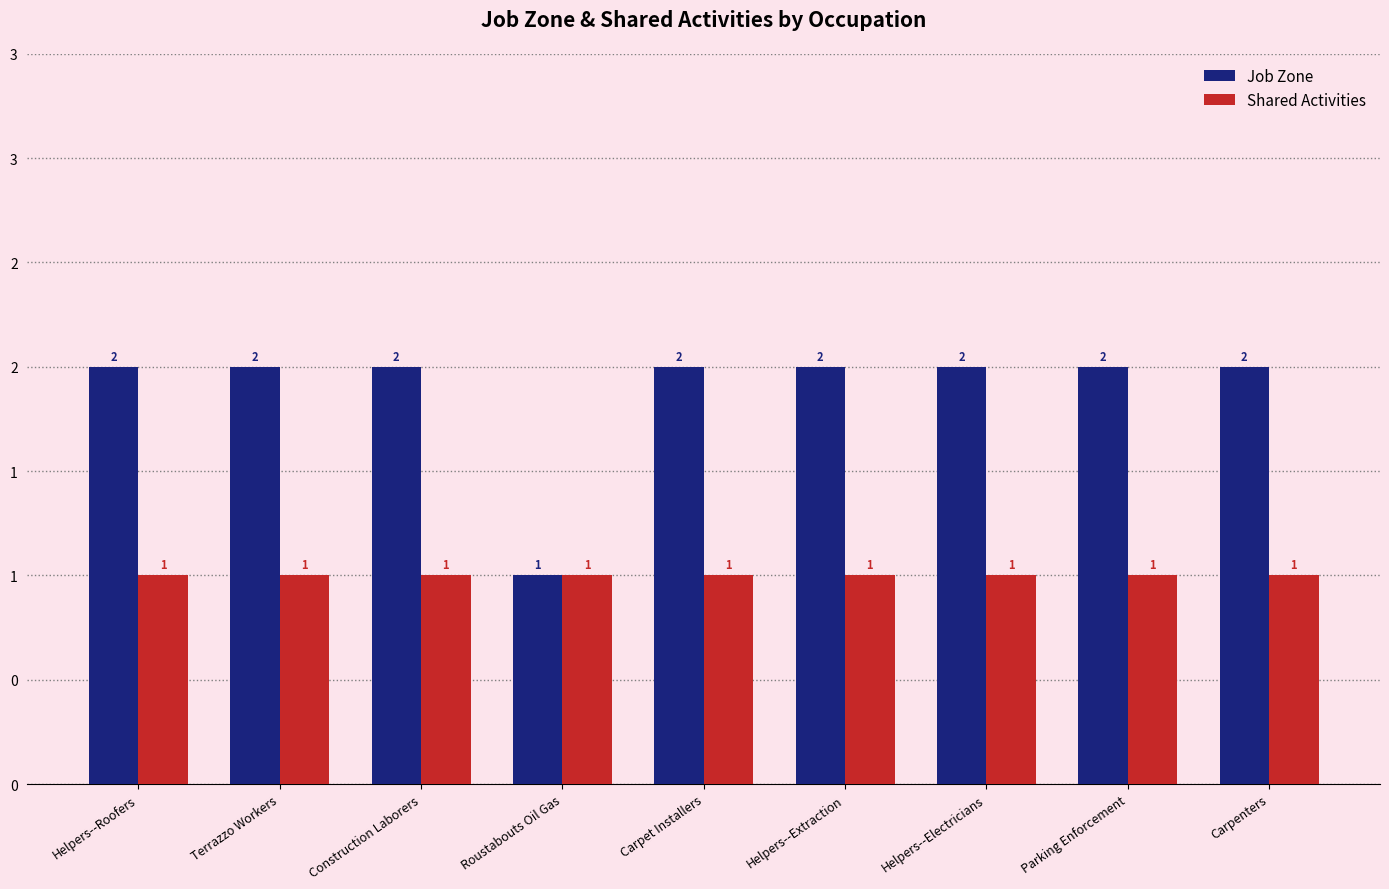

Which series changed the most between Helpers--Roofers and Roustabouts Oil Gas?

Job Zone